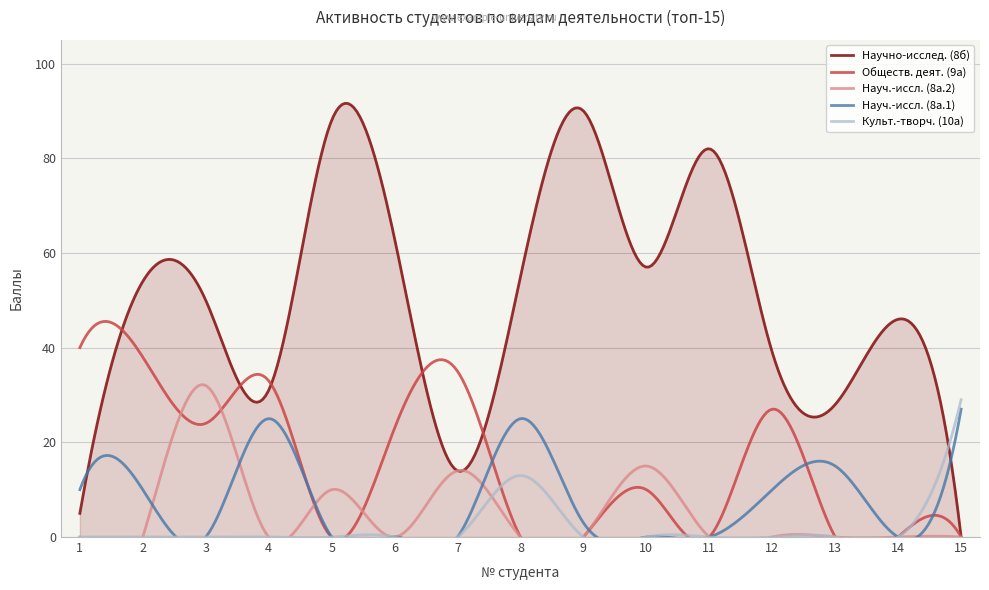

What is the difference between the maximum and minimum values in the Научно-исслед. (8б) series?

91.6